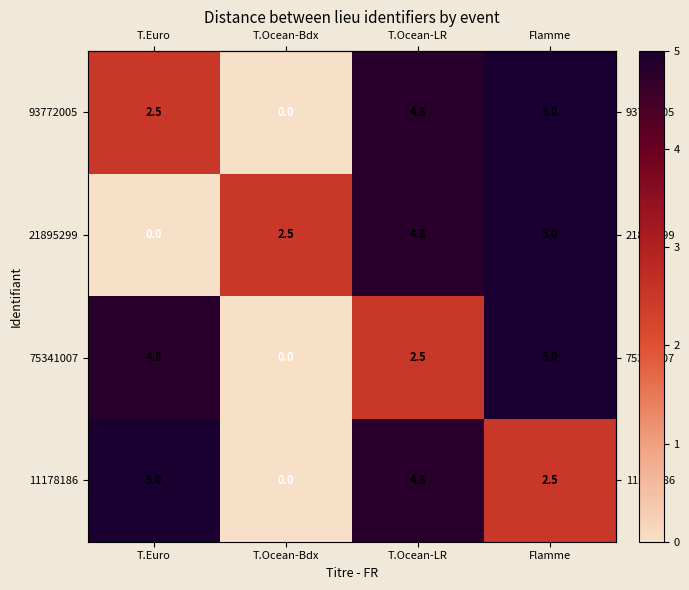

Which series changed the most between T.Ocean-LR and Flamme?

75341007